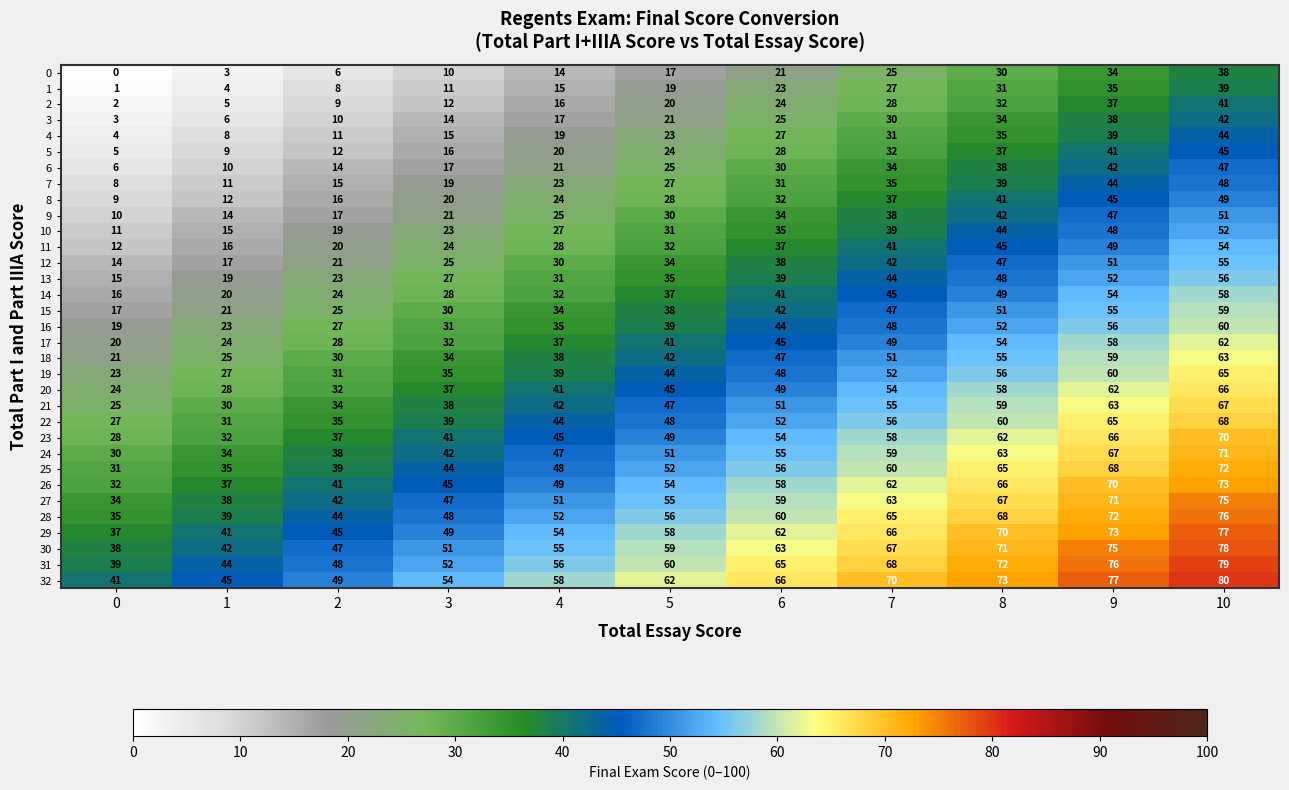

What is the difference between the highest and lowest values at 3?

44